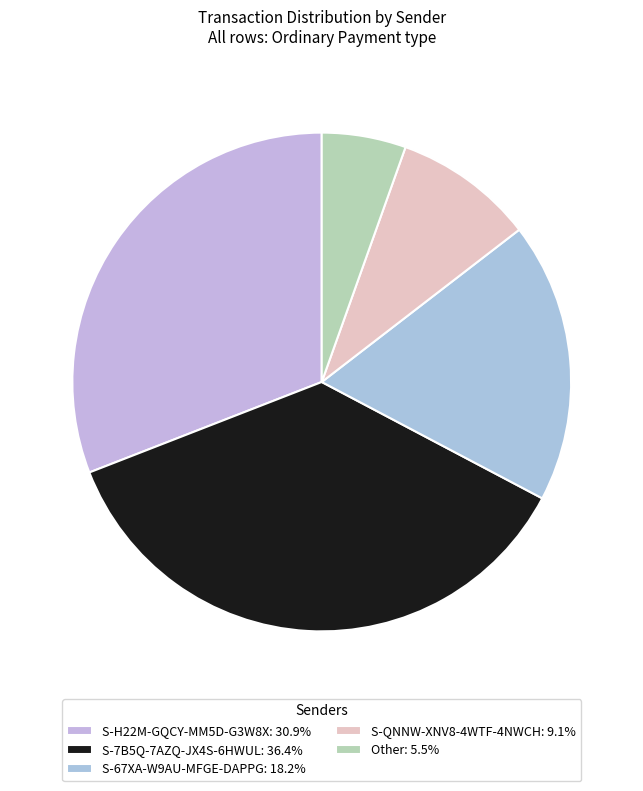

To the nearest percent, what is the combined percentage of S-H22M-GQCY-MM5D-G3W8X and S-QNNW-XNV8-4WTF-4NWCH?

40%